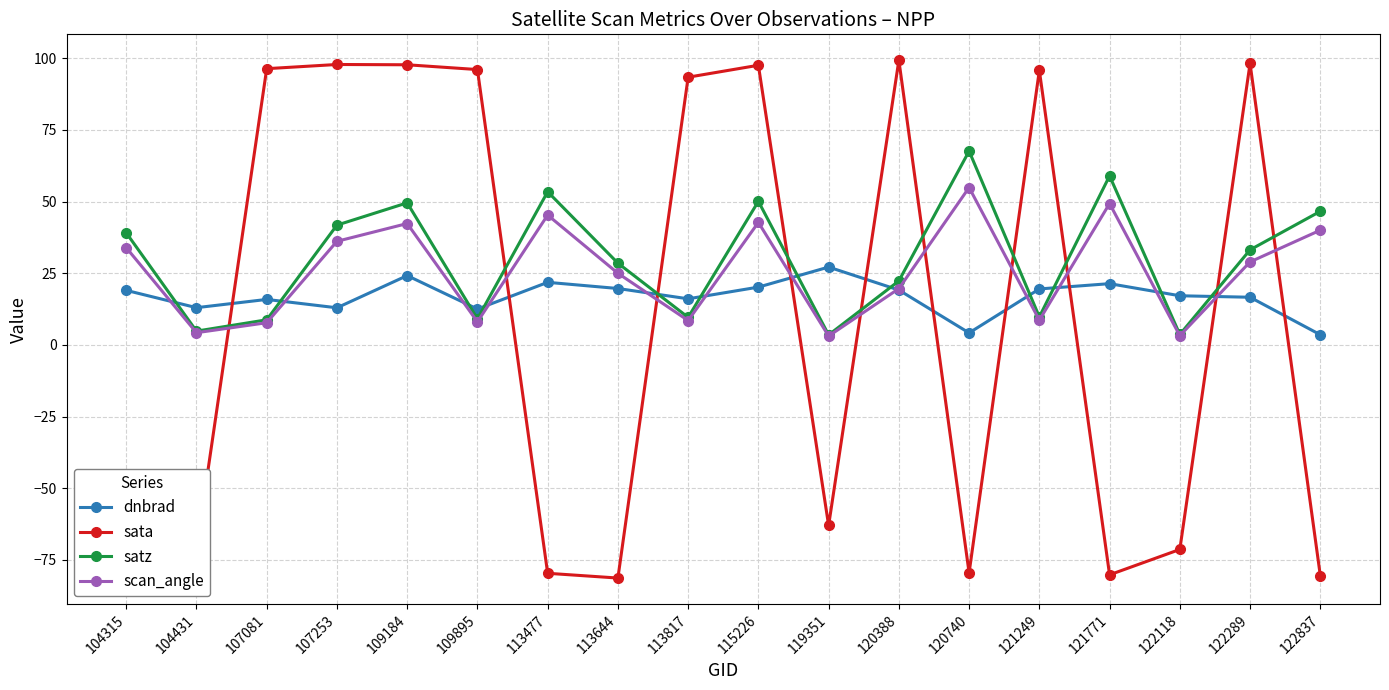

The dnbrad series shows 26.6 at 121249. True or false?

False